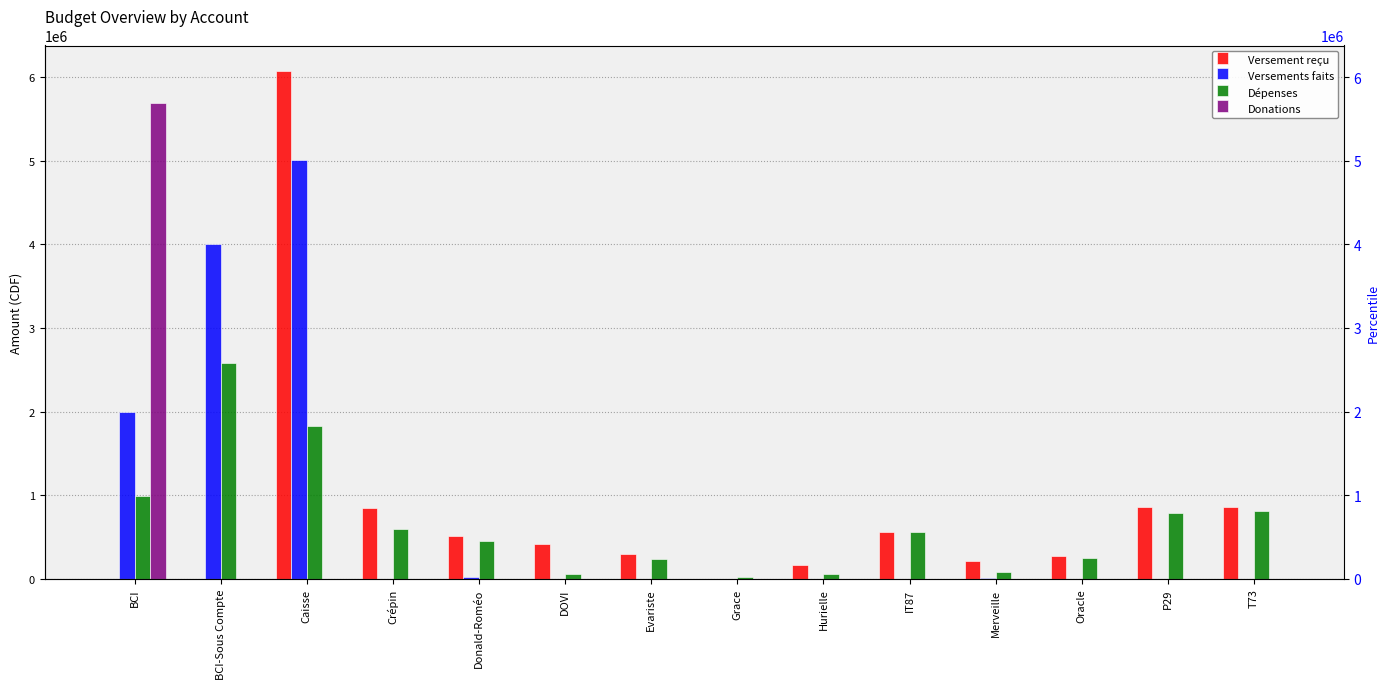

Which series has the largest range (max minus min)?

Versement reçu